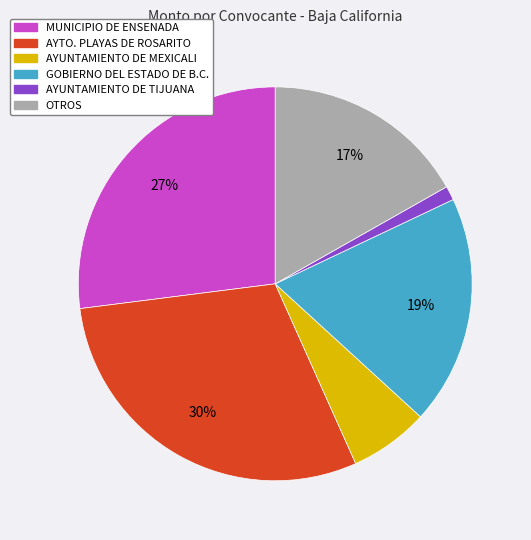

Does any single category account for the majority?

No